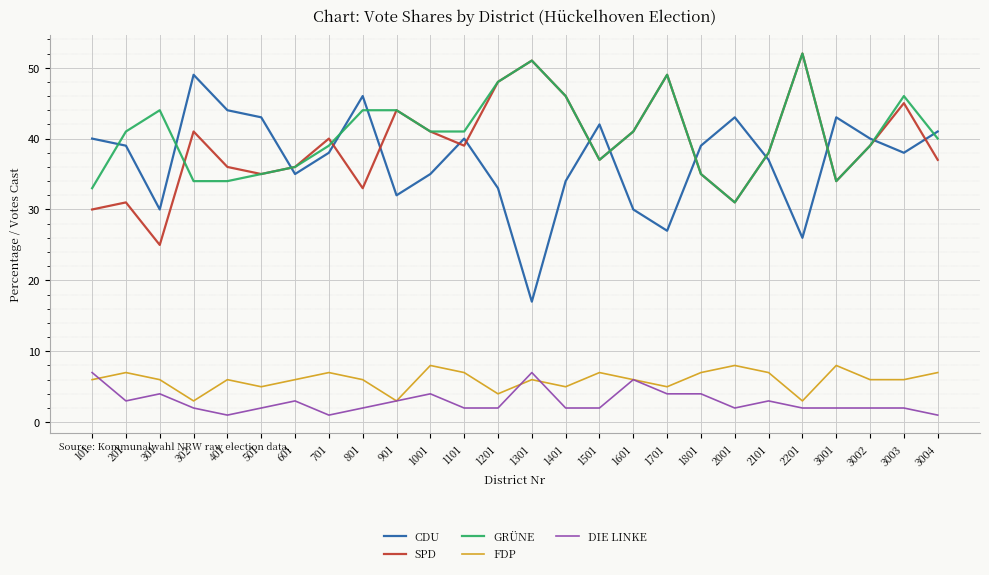

What is the sum of the FDP values at 2001 and 301?

14